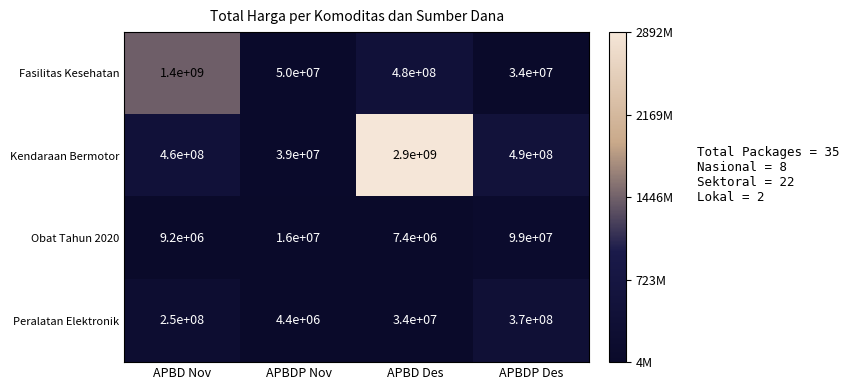

How many series are shown in this chart?

4